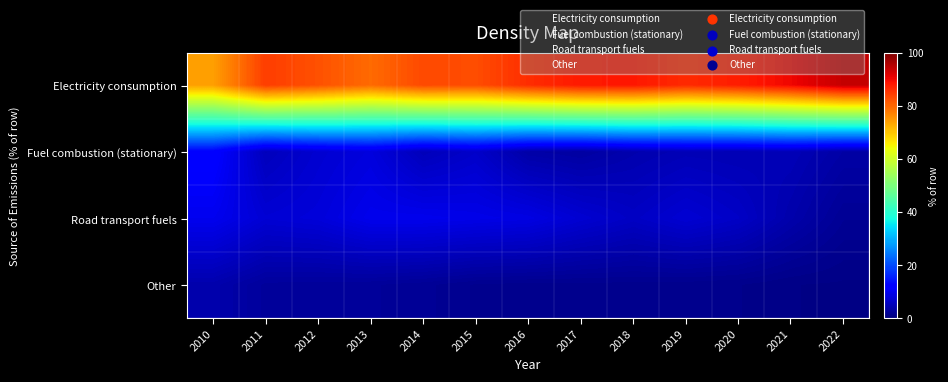

Between 2019 and 2012, which is larger?

2019